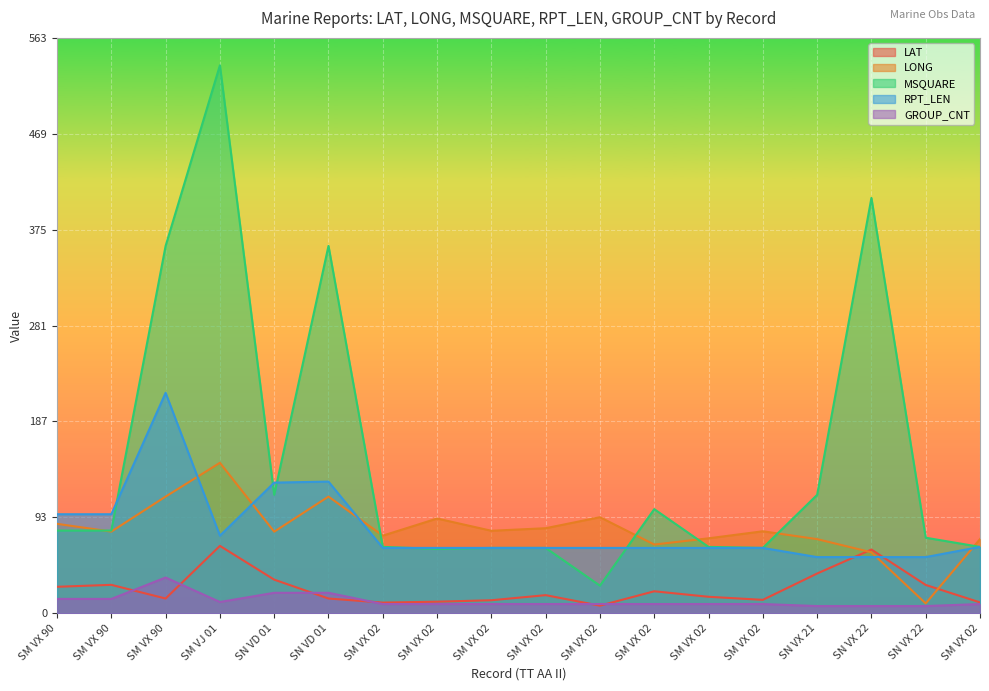

How many interior local peaks does the MSQUARE series have?

4